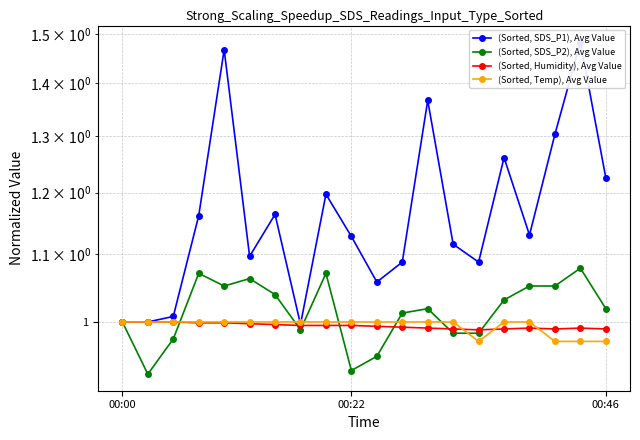

At which label does (Sorted, SDS_P2), Avg Value reach its minimum?

00:22